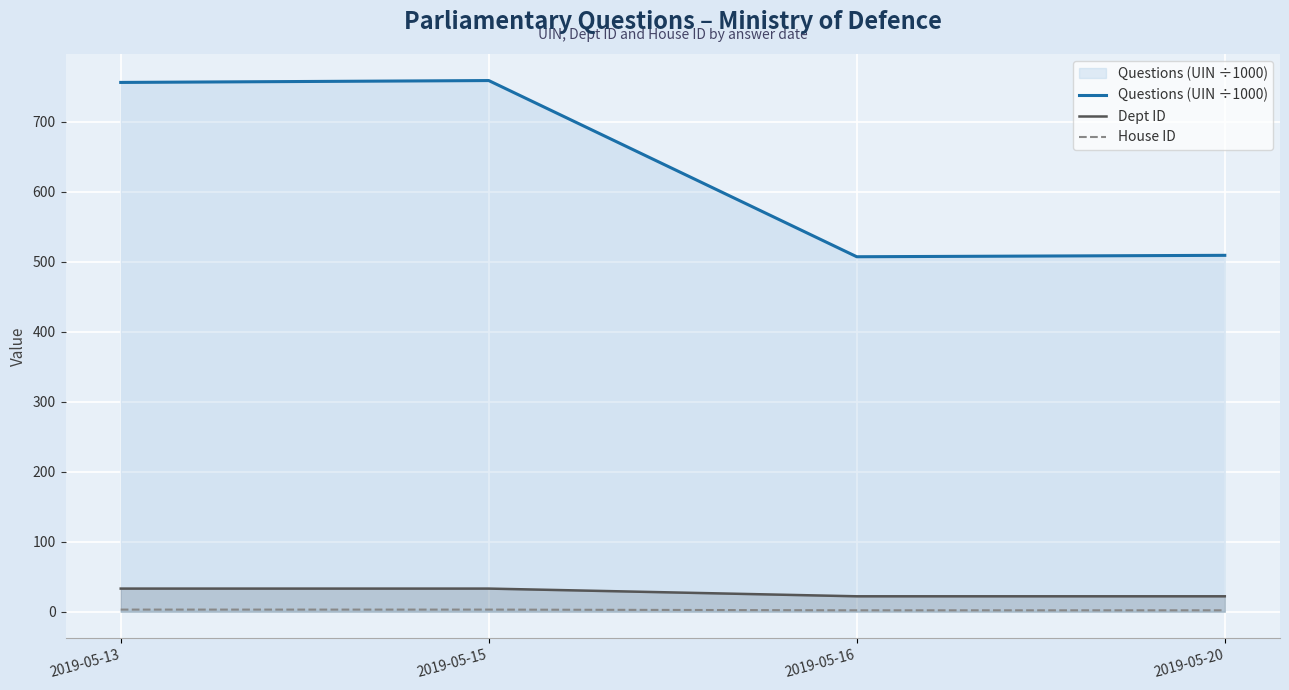

What is the value of the Dept ID point at the 4th from the left?

22.0